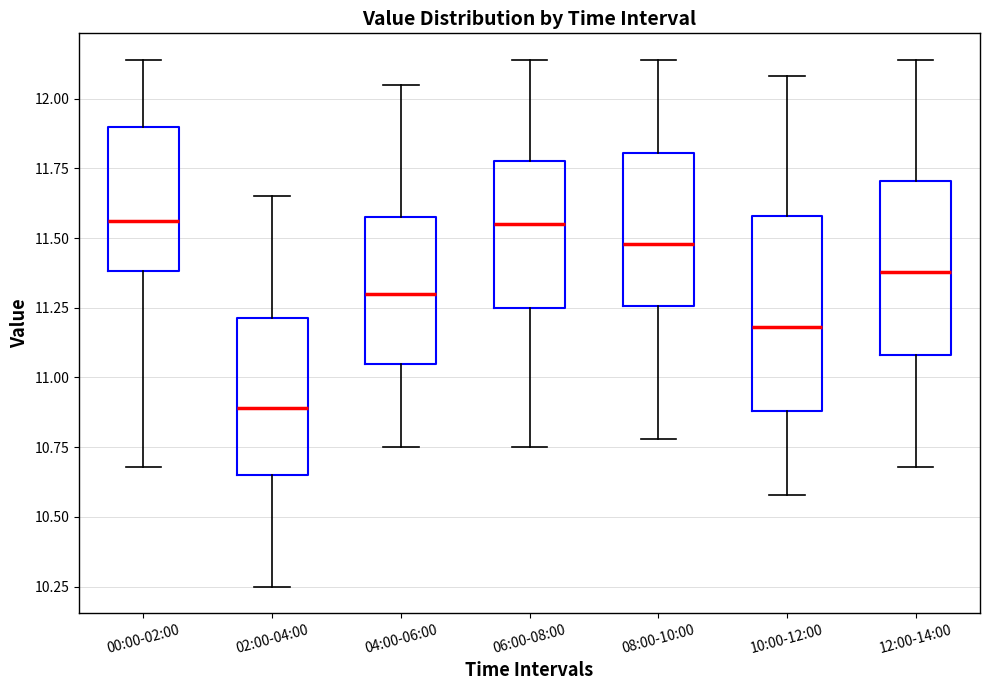

Reading left to right, read every box against the y-axis: the position of its median line, the range the box covers, and the ends of its whiskers. The values are not printed on the chart, so give them approximately, as read against the axis.

00:00-02:00: median 11.55, box 11.40 to 11.90, whiskers 10.70 to 12.15
02:00-04:00: median 10.90, box 10.65 to 11.20, whiskers 10.25 to 11.65
04:00-06:00: median 11.30, box 11.05 to 11.60, whiskers 10.75 to 12.05
06:00-08:00: median 11.55, box 11.25 to 11.80, whiskers 10.75 to 12.15
08:00-10:00: median 11.50, box 11.25 to 11.80, whiskers 10.80 to 12.15
10:00-12:00: median 11.20, box 10.90 to 11.60, whiskers 10.60 to 12.10
12:00-14:00: median 11.40, box 11.10 to 11.70, whiskers 10.70 to 12.15